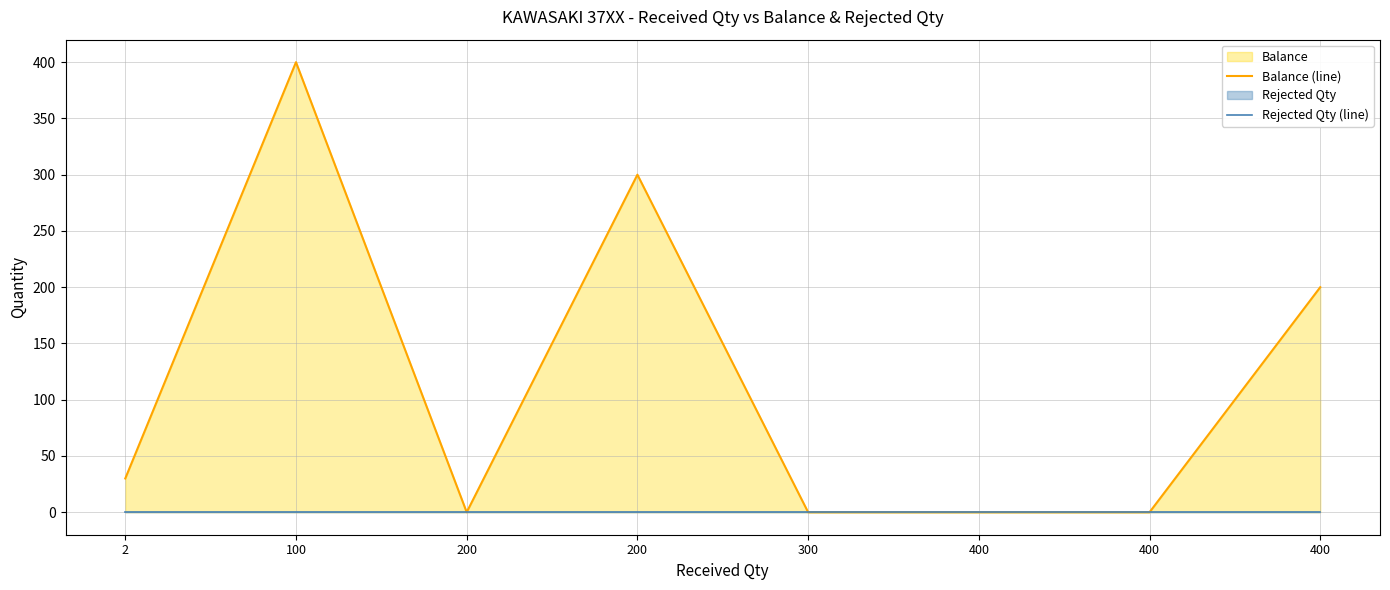

How many distinct data groups are displayed?

2